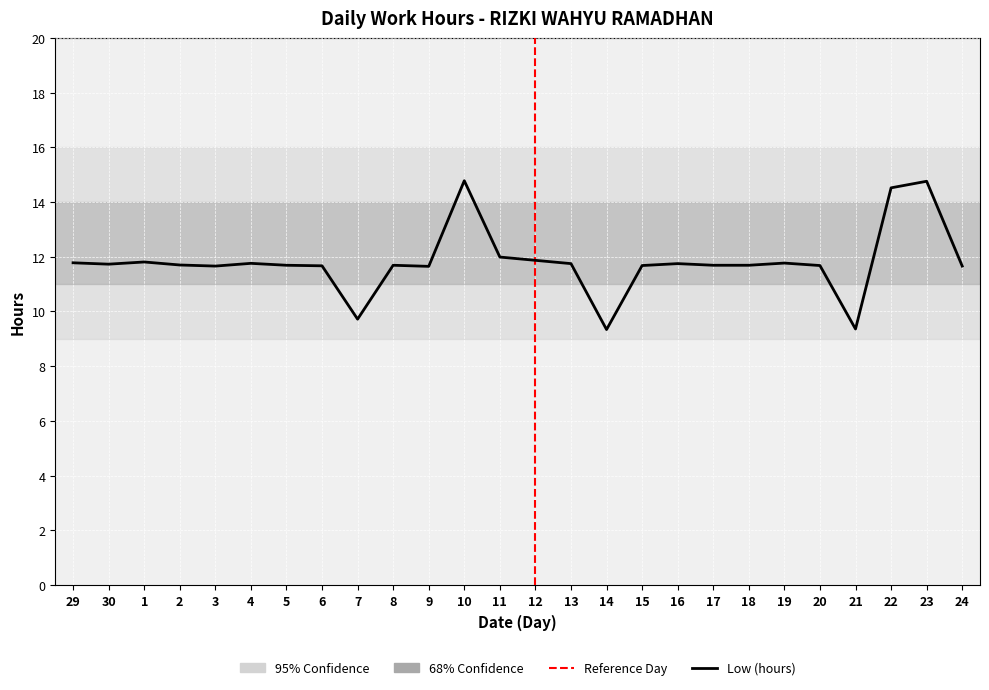

What is the minimum value shown in the chart?

9.3